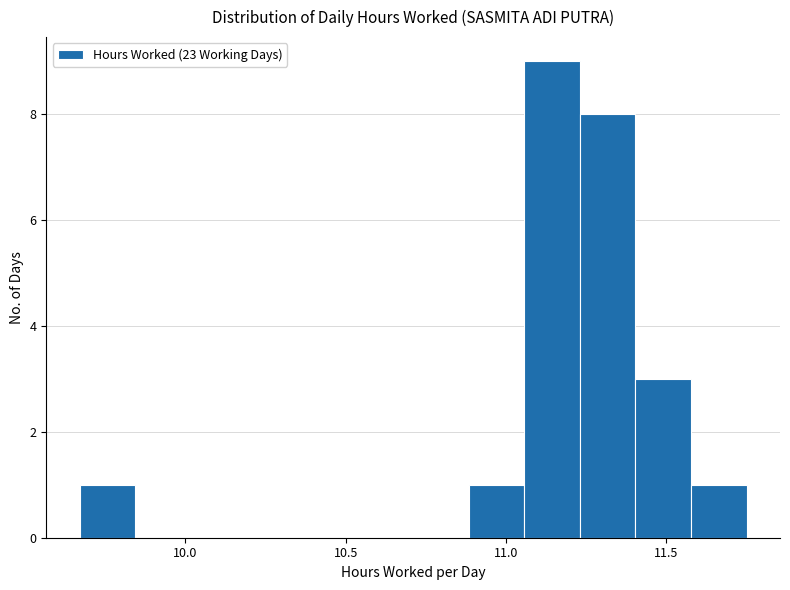

Around what value on the x-axis is the tallest bar? Give the approximate position of its centre, as read against the axis.

11.15